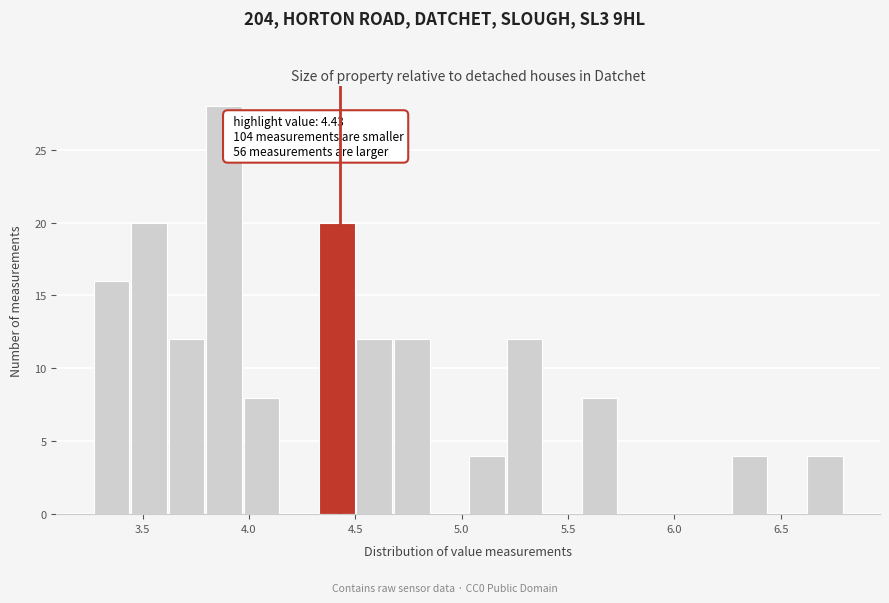

Read against the x-axis, roughly where is the centre of the tallest bar?

3.90